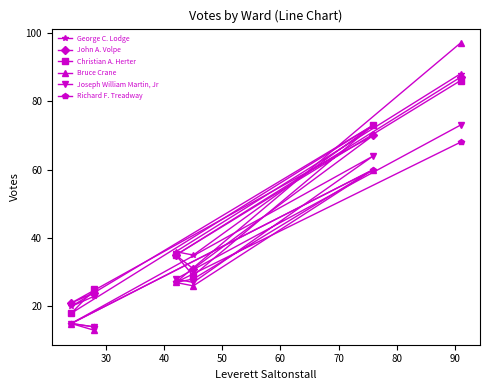

Reading left to right, transcribe all the data shown in this chart.

George C. Lodge: 20	23	36	35	73	88
John A. Volpe: 21	24	35	31	70	87
Christian A. Herter: 18	25	35	29	73	86
Bruce Crane: 15	13	27	26	60	97
Joseph William Martin, Jr: 15	14	28	27	64	73
Richard F. Treadway: 15	14	27	28	60	68